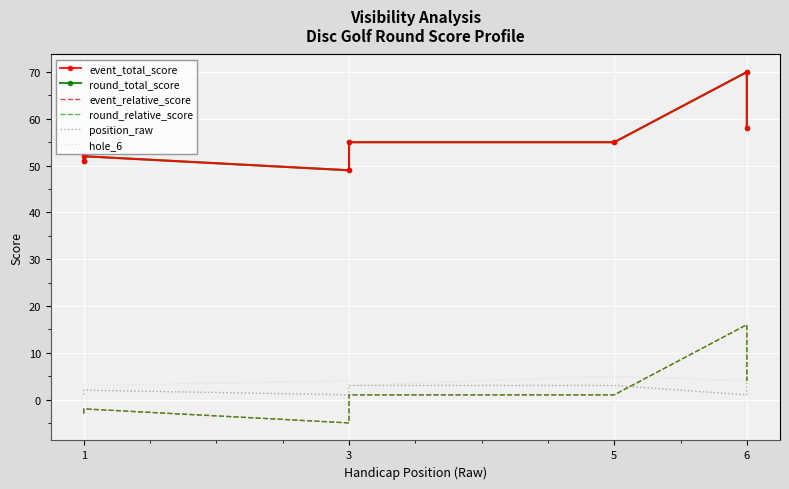

What is the difference between the hole_6 values at 1 and 5?

2